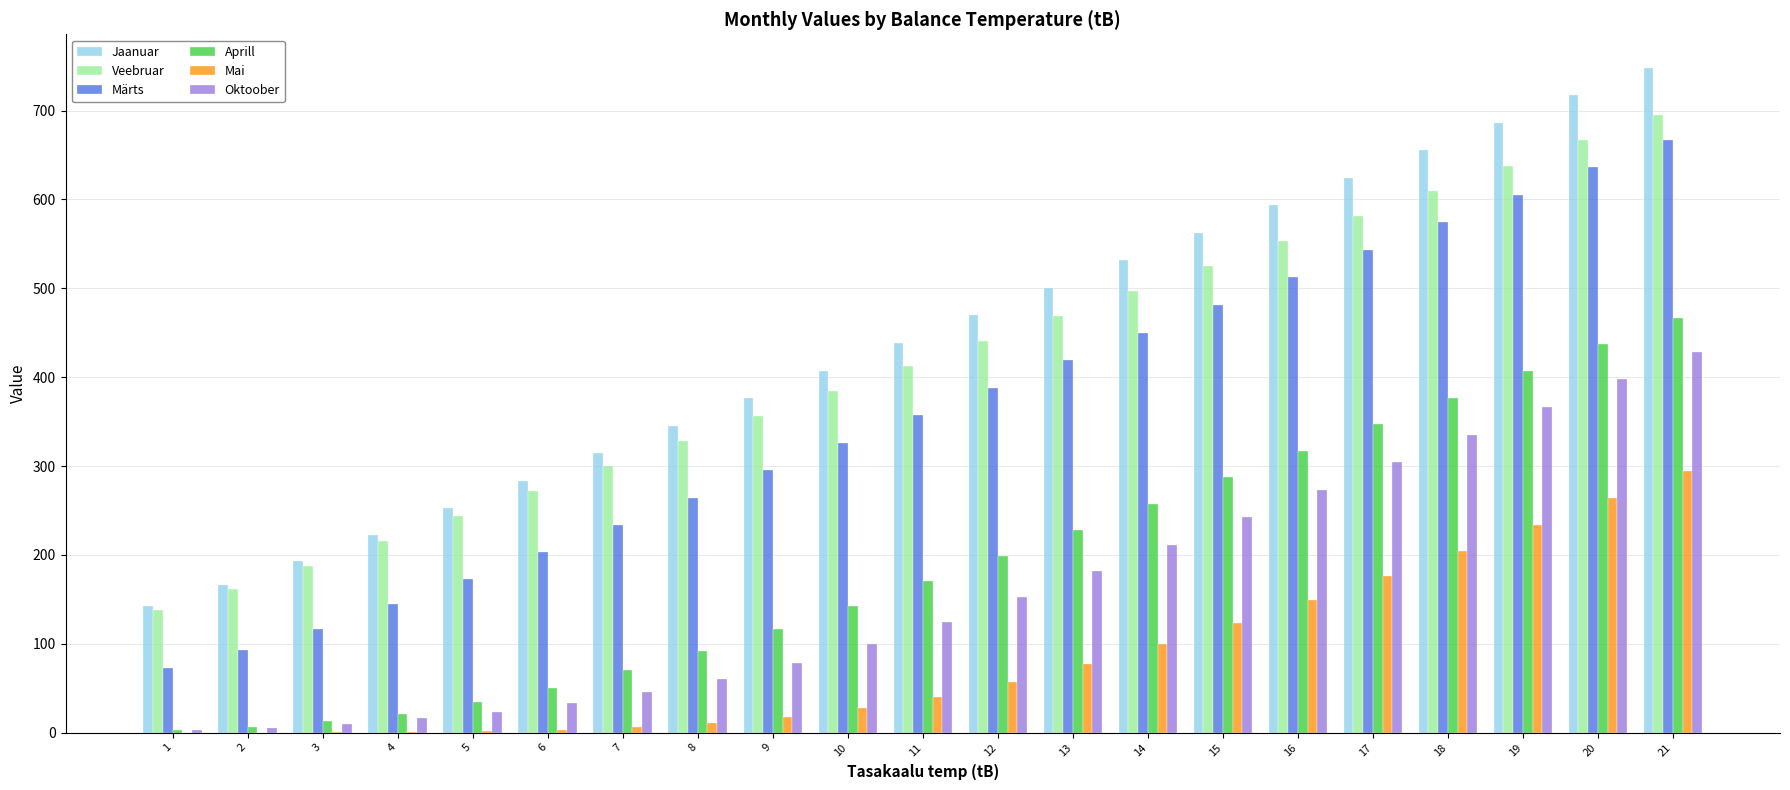

Is the value of Veebruar at 9 greater than the value of Aprill at 14?

Yes